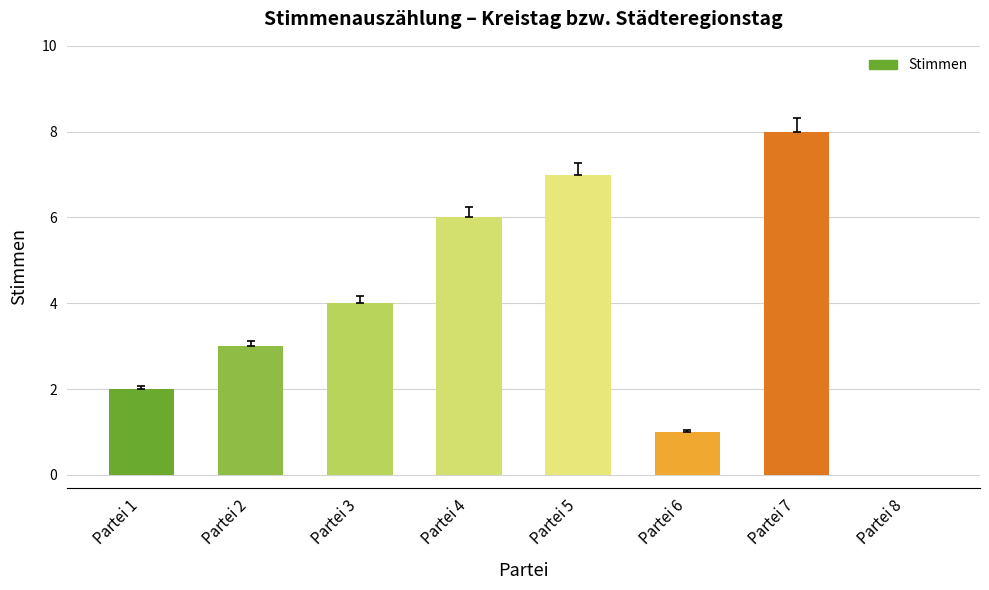

What is the average value?

4